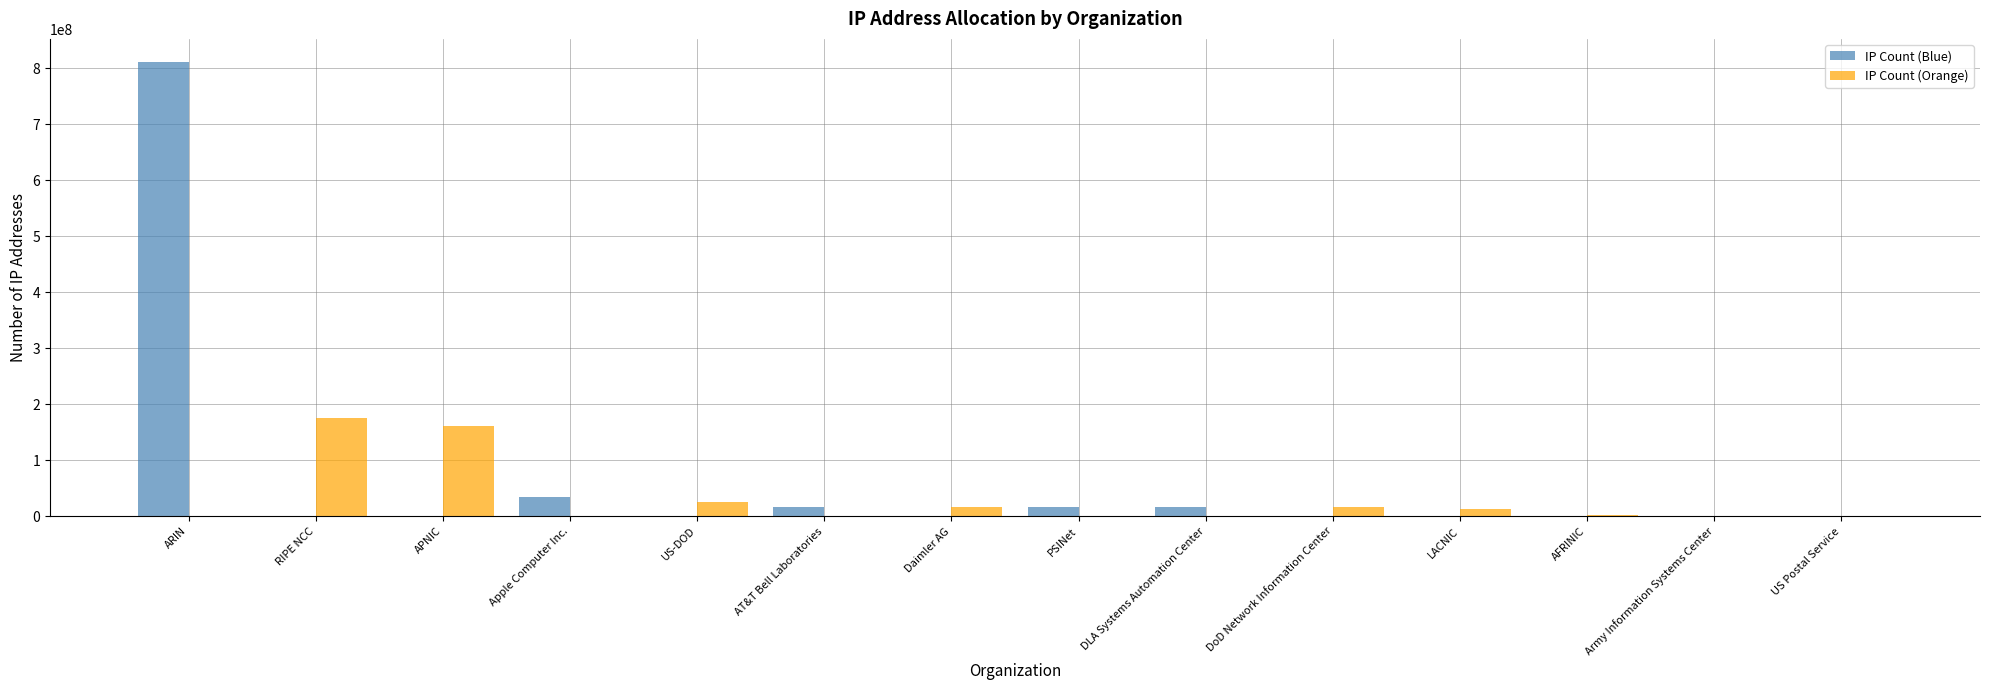

The value of IP Count (Blue) at US-DOD is -395880981. True or false?

False